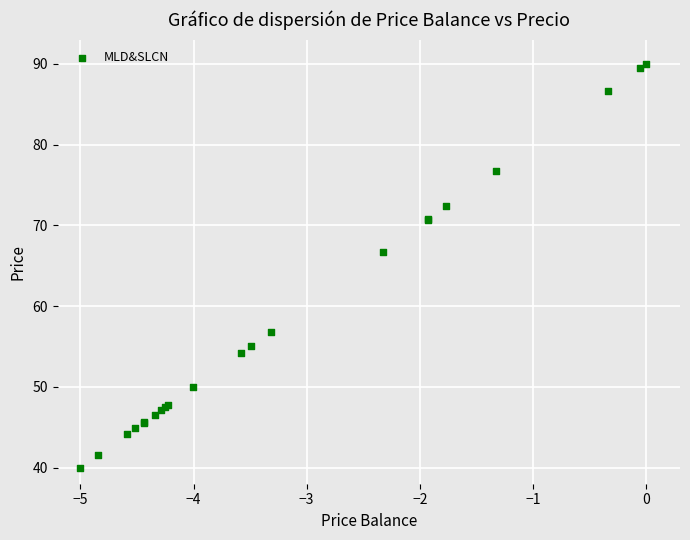

What Y value in the scatter plot is closest to 65?

66.7